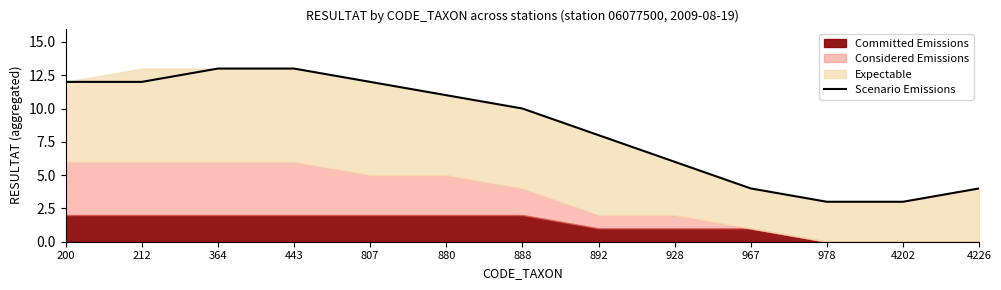

Is it true that the value at 4226 is 4?

True